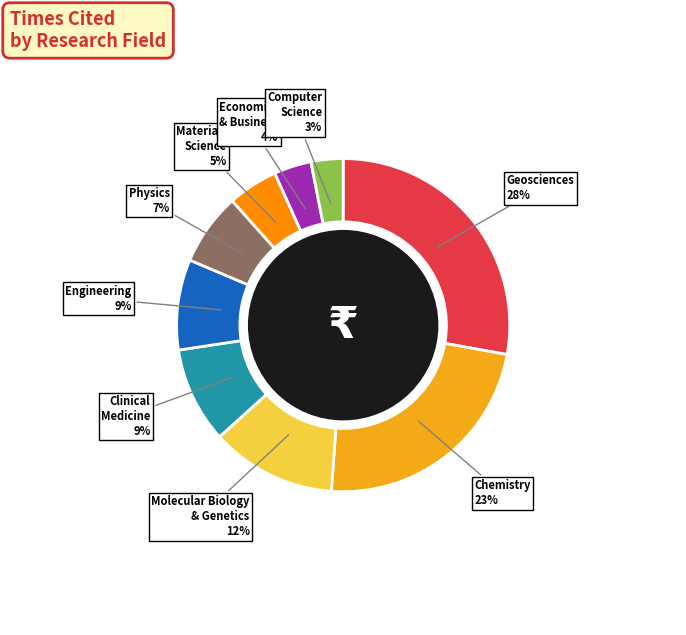

To the nearest percent, what is the average slice percentage?

11%